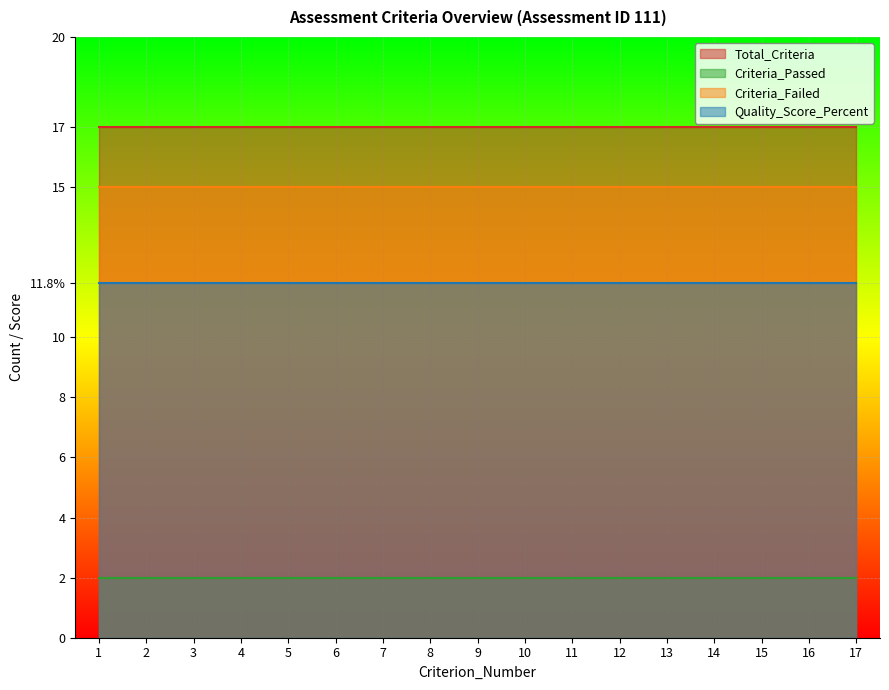

What value does the Quality_Score_Percent series have at 14?

11.8